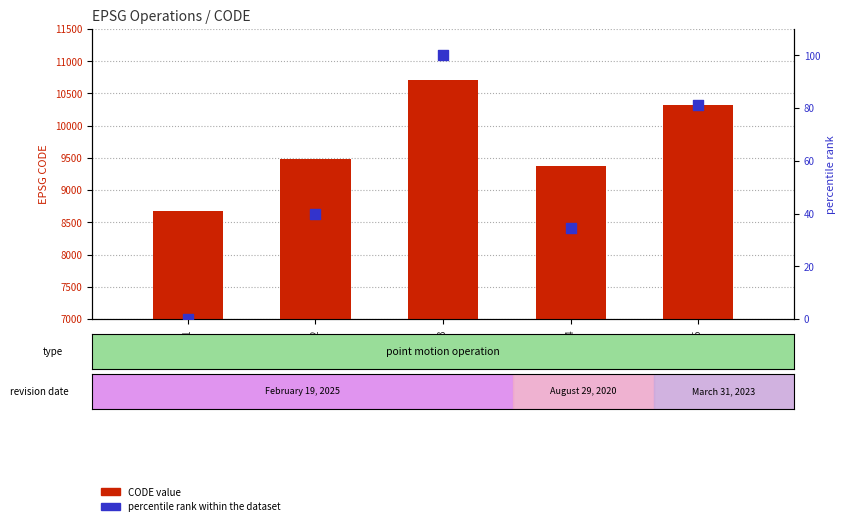

At which category is the sum across all series the highest?

v3